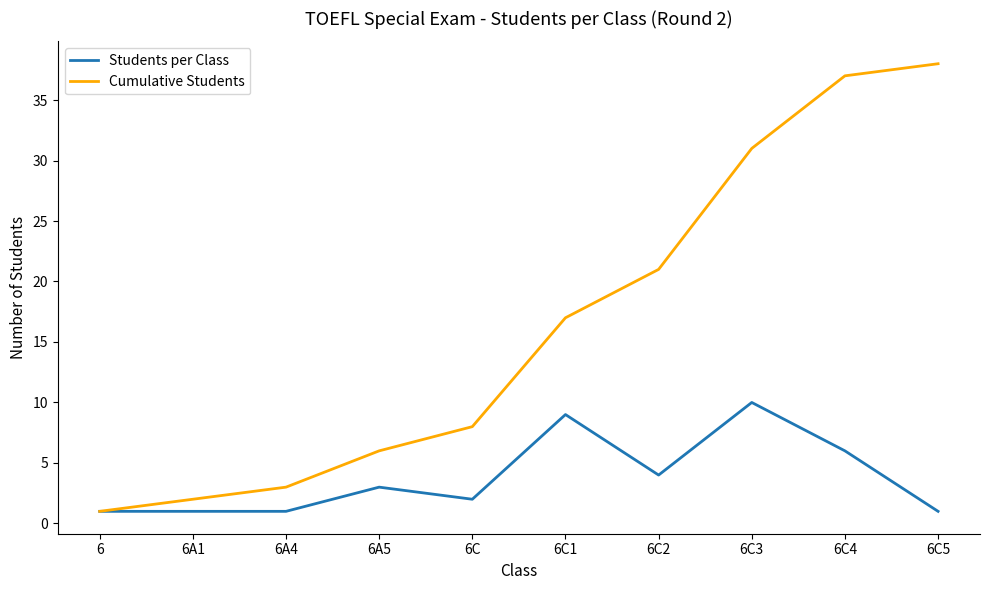

What is the maximum value shown in the chart?

38